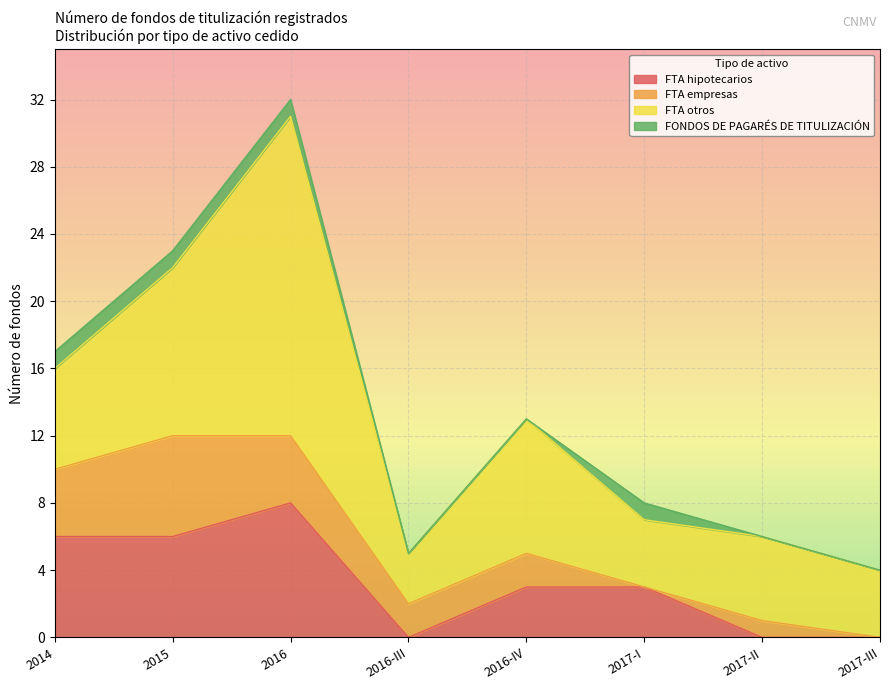

Reading right to left, transcribe all the data shown in this chart.

FTA hipotecarios: 2017-III=0	2017-II=0	2017-I=3	2016-IV=3	2016-III=0	2016=8	2015=6	2014=6
FTA empresas: 2017-III=0	2017-II=1	2017-I=0	2016-IV=2	2016-III=2	2016=4	2015=6	2014=4
FTA otros: 2017-III=4	2017-II=5	2017-I=4	2016-IV=8	2016-III=3	2016=19	2015=10	2014=6
FONDOS DE PAGARÉS DE TITULIZACIÓN: 2017-III=0	2017-II=0	2017-I=1	2016-IV=0	2016-III=0	2016=1	2015=1	2014=1